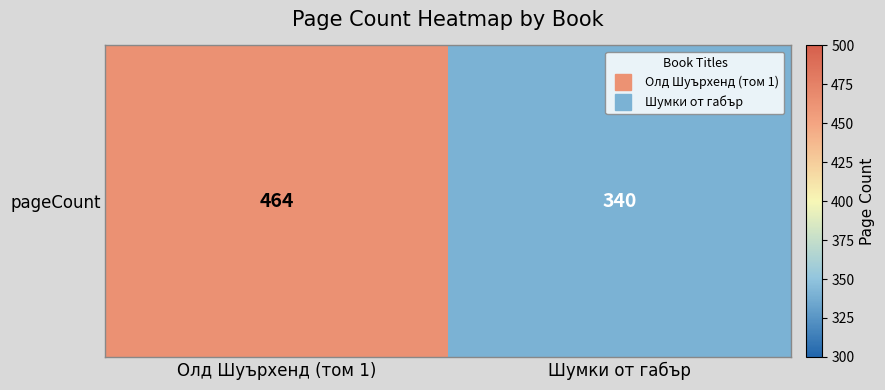

Reading right to left, transcribe all the data shown in this chart.

Шумки от габър=340	Олд Шуърхенд (том 1)=464